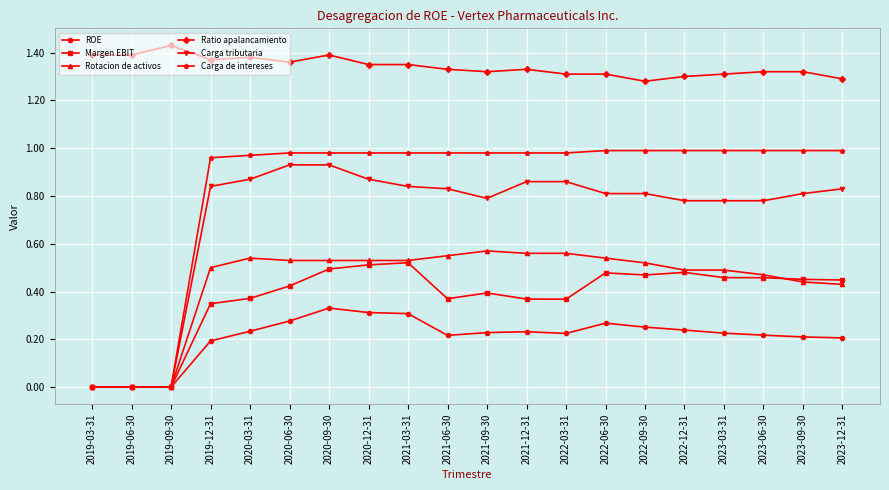

True or false: Margen EBIT and Ratio apalancamiento intersect in this chart.

False